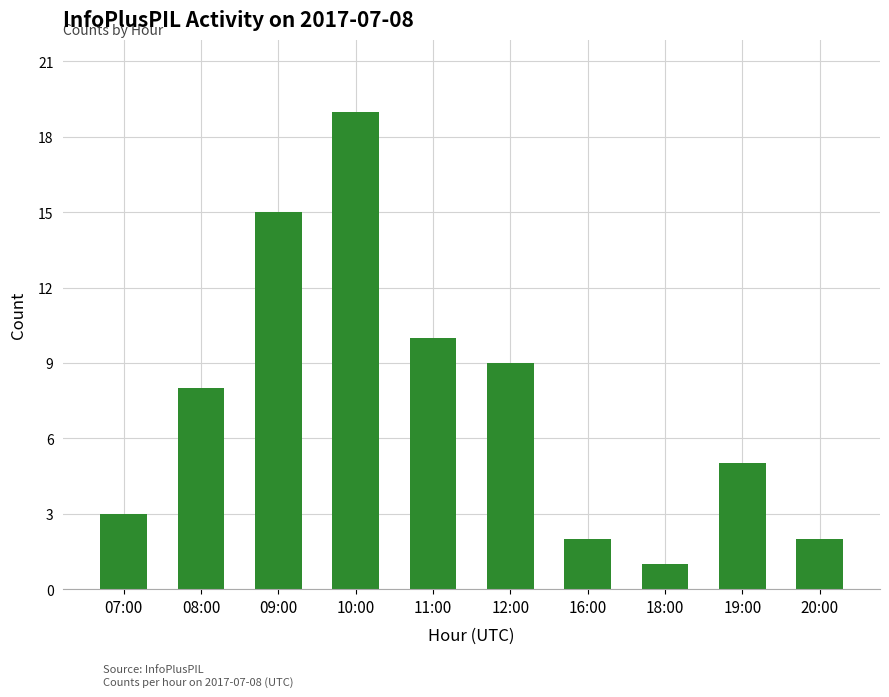

What is the label of the 2nd bar from the left?

08:00